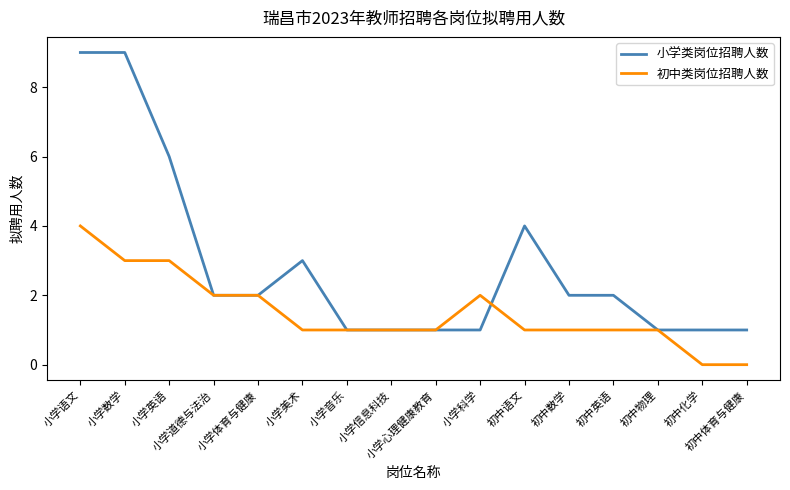

The value of 小学类岗位招聘人数 at 小学道德与法治 is 3. True or false?

False